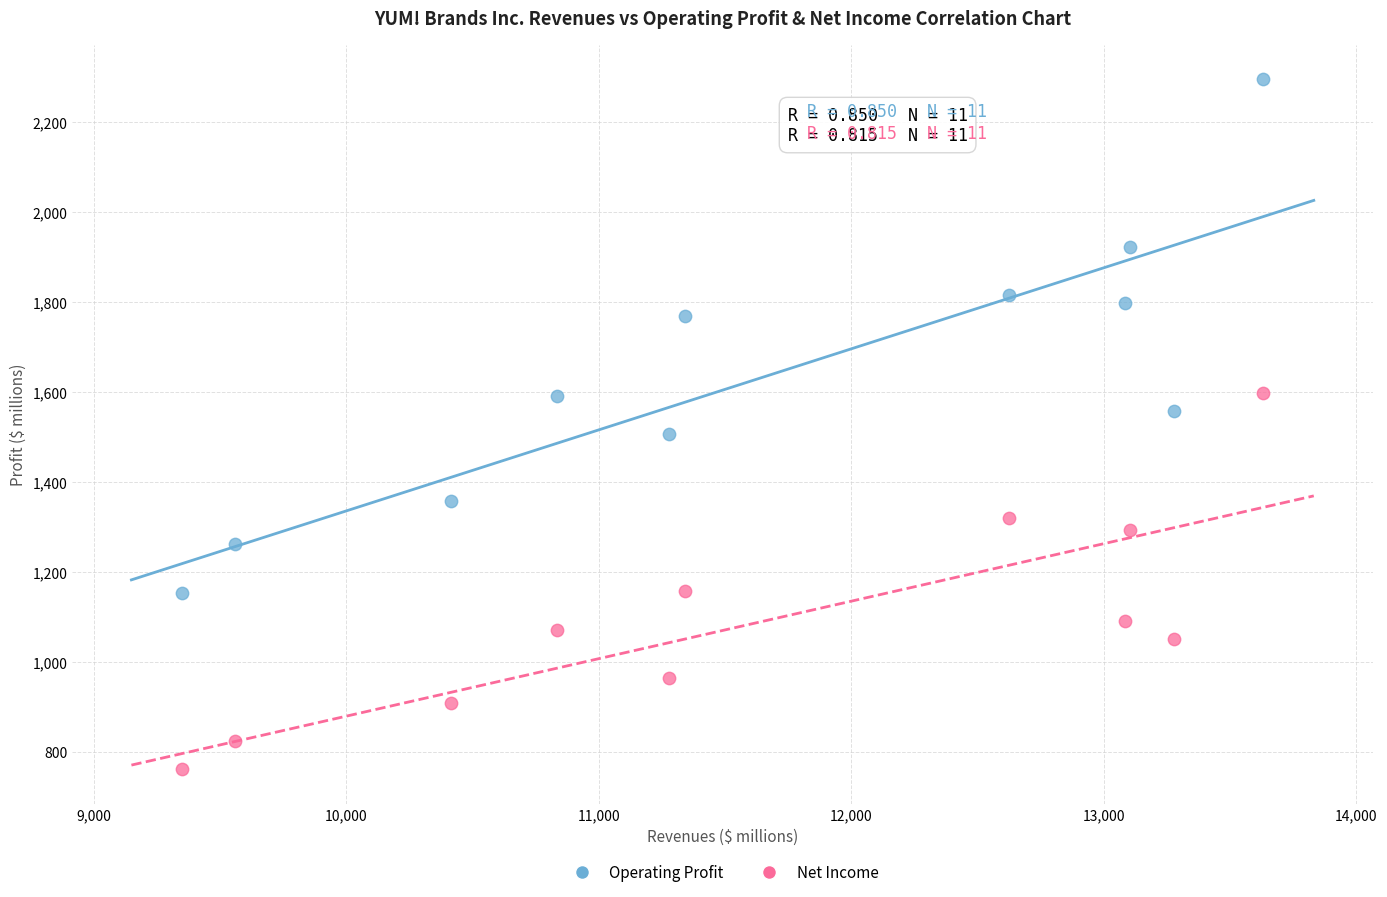

Which series has the widest spread of Y values?

Operating Profit